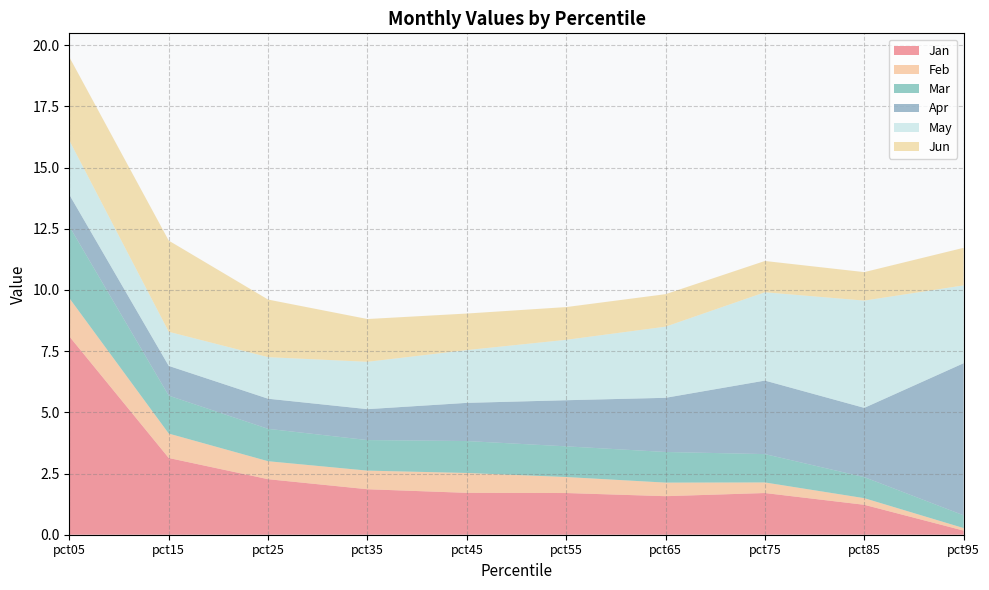

Reading right to left, extract all data points from this chart.

Jan: pct95=0.2	pct85=1.2	pct75=1.7	pct65=1.6	pct55=1.7	pct45=1.7	pct35=1.9	pct25=2.3	pct15=3.1	pct05=8.1
Feb: pct95=0.1	pct85=0.3	pct75=0.4	pct65=0.6	pct55=0.7	pct45=0.8	pct35=0.8	pct25=0.7	pct15=1.0	pct05=1.6
Mar: pct95=0.5	pct85=0.9	pct75=1.2	pct65=1.3	pct55=1.3	pct45=1.3	pct35=1.2	pct25=1.3	pct15=1.6	pct05=2.9
Apr: pct95=6.2	pct85=2.8	pct75=3.0	pct65=2.2	pct55=1.9	pct45=1.6	pct35=1.3	pct25=1.2	pct15=1.2	pct05=1.3
May: pct95=3.2	pct85=4.4	pct75=3.6	pct65=2.9	pct55=2.5	pct45=2.2	pct35=1.9	pct25=1.7	pct15=1.4	pct05=2.2
Jun: pct95=1.5	pct85=1.2	pct75=1.3	pct65=1.3	pct55=1.3	pct45=1.5	pct35=1.7	pct25=2.4	pct15=3.7	pct05=3.4